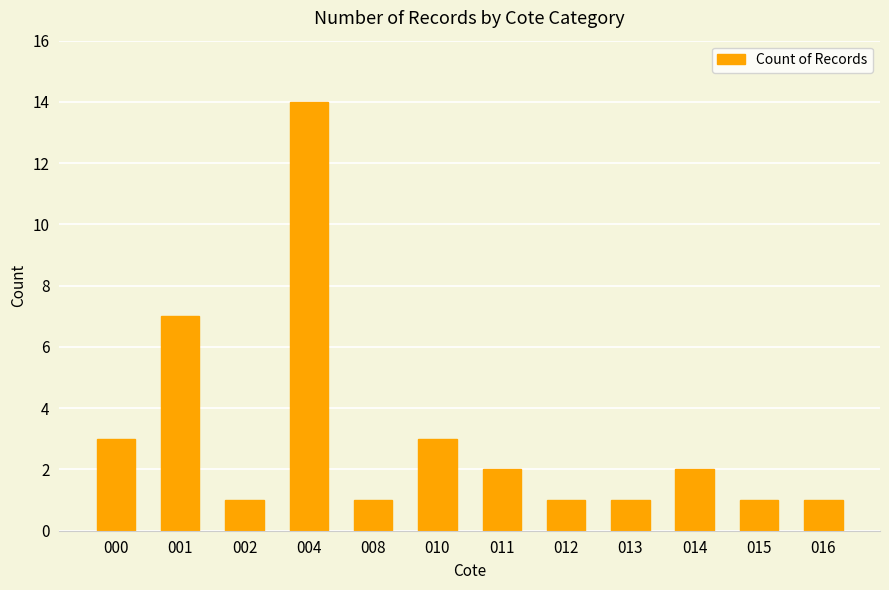

What is the difference between the values at 000 and 012?

2